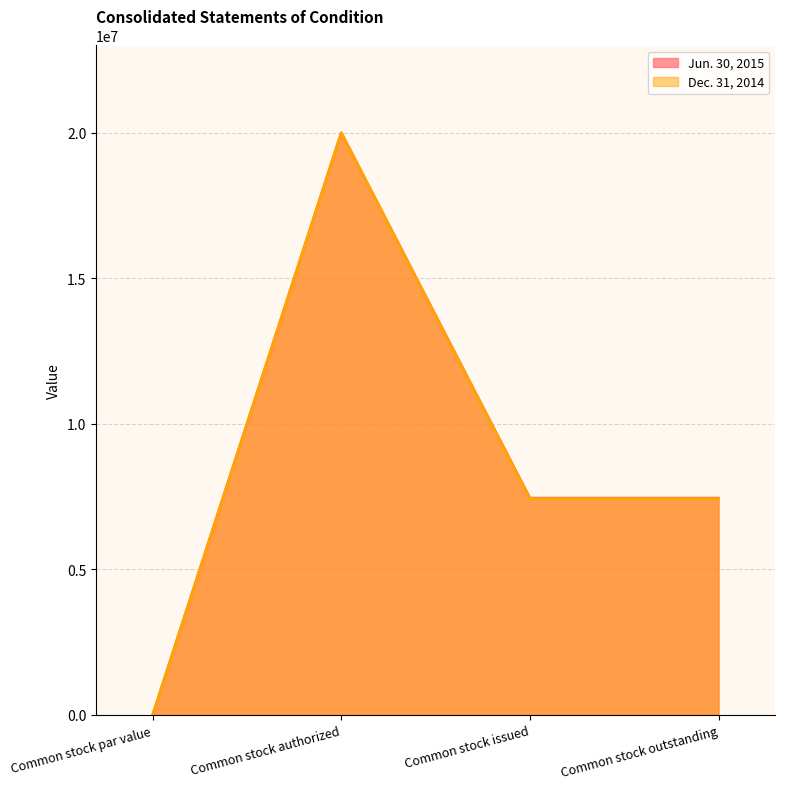

At which category is the sum across all series the highest?

Common stock authorized